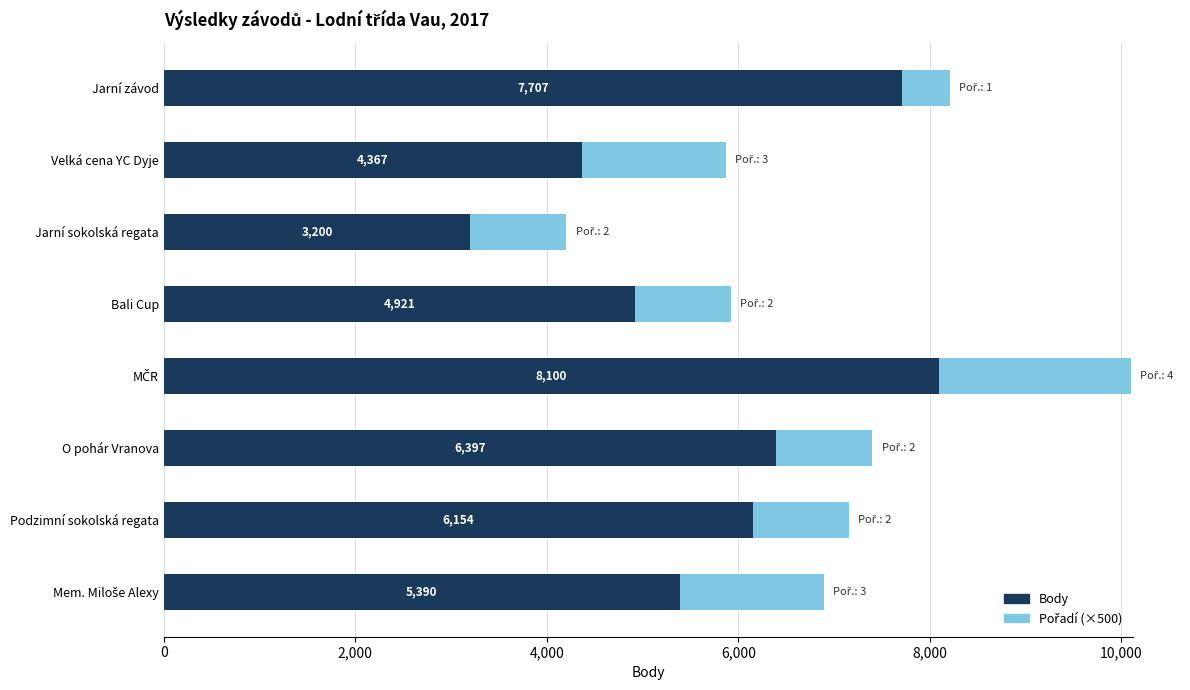

What value does the Body series have at Bali Cup, to the nearest 10?

4920